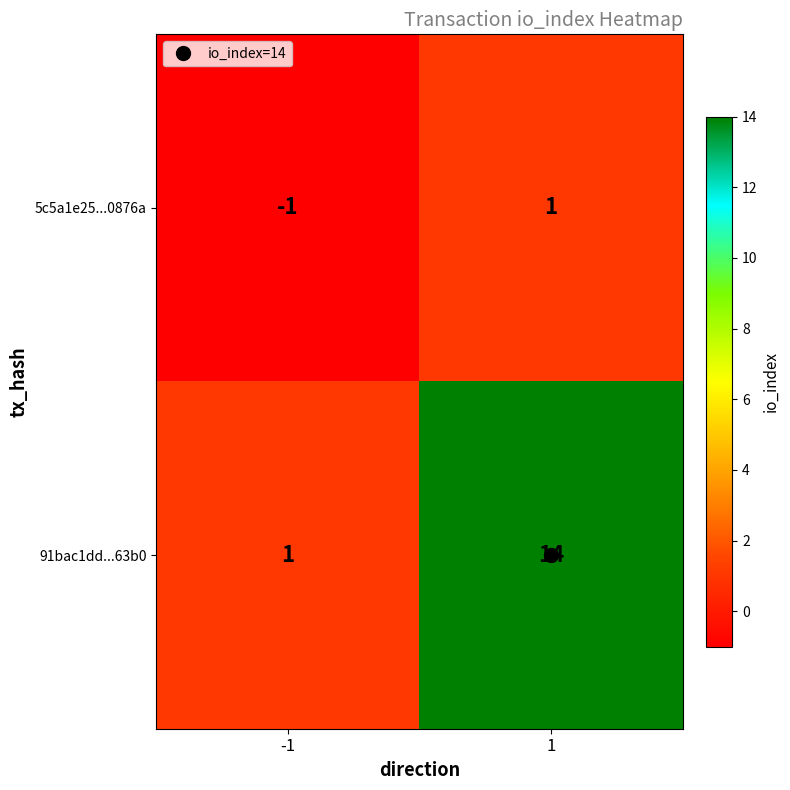

The value of 91bac1dd...63b0 at -1 is 1. True or false?

True